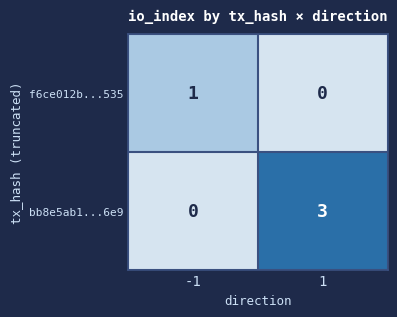

Which series has the largest total across all categories?

bb8e5ab1...6e9